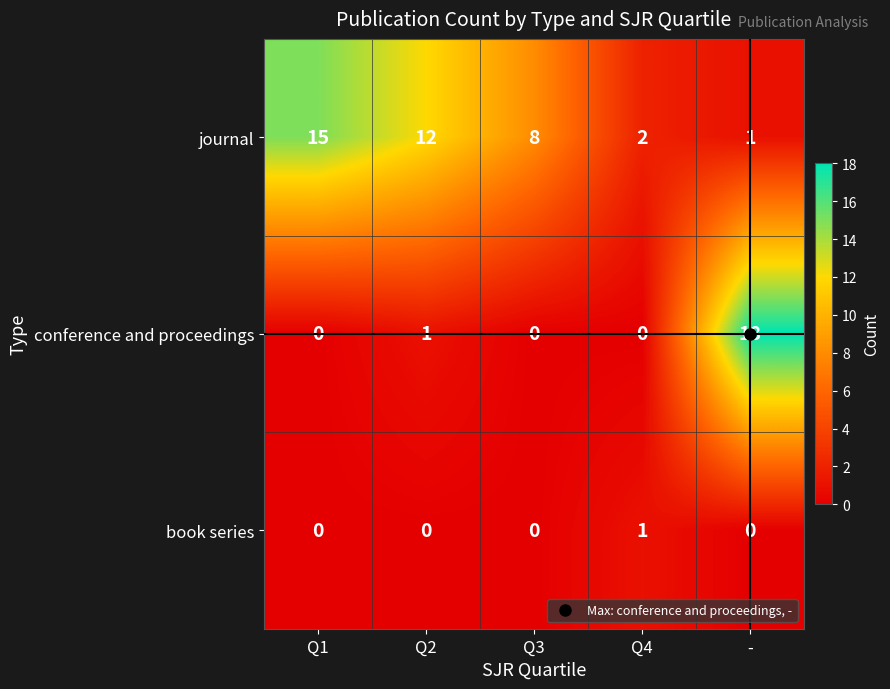

What is the sum of all journal values?

38